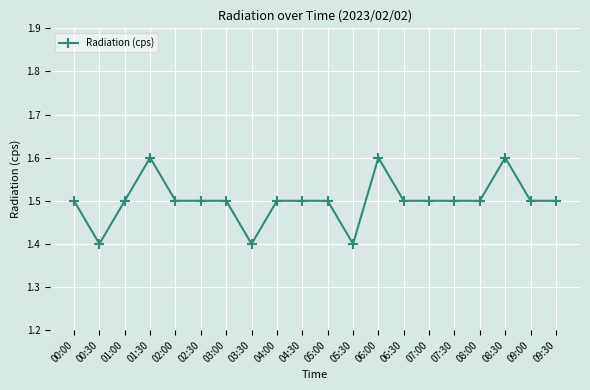

True or false: the data shows 2.6 at 03:00.

False